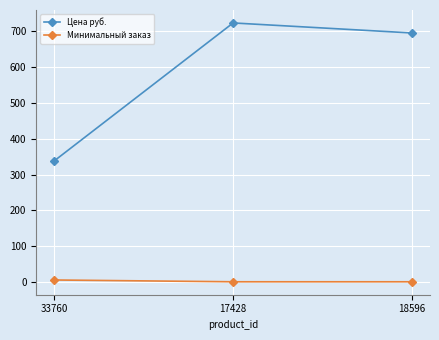

What is the total value across all series at 33760?

344